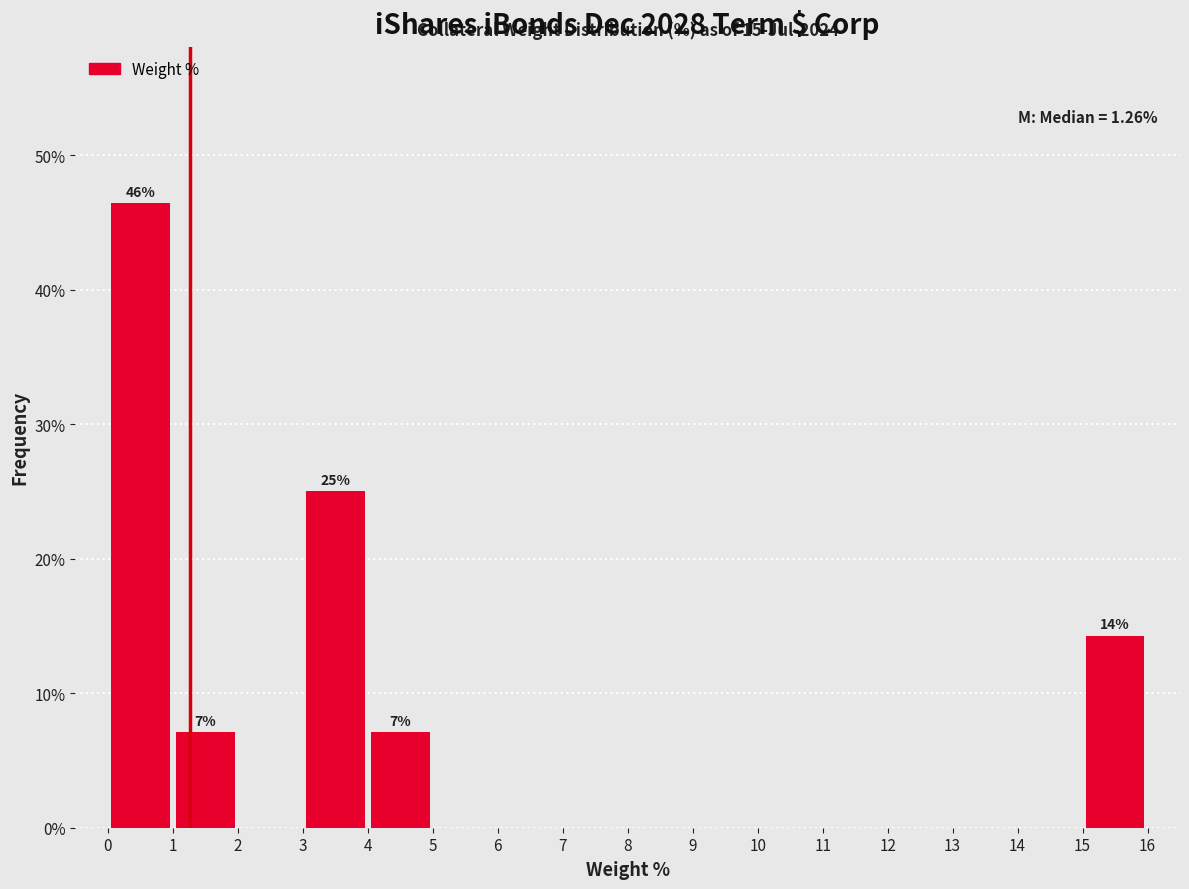

Over which range of the x-axis is the bar tallest?

0 to 1